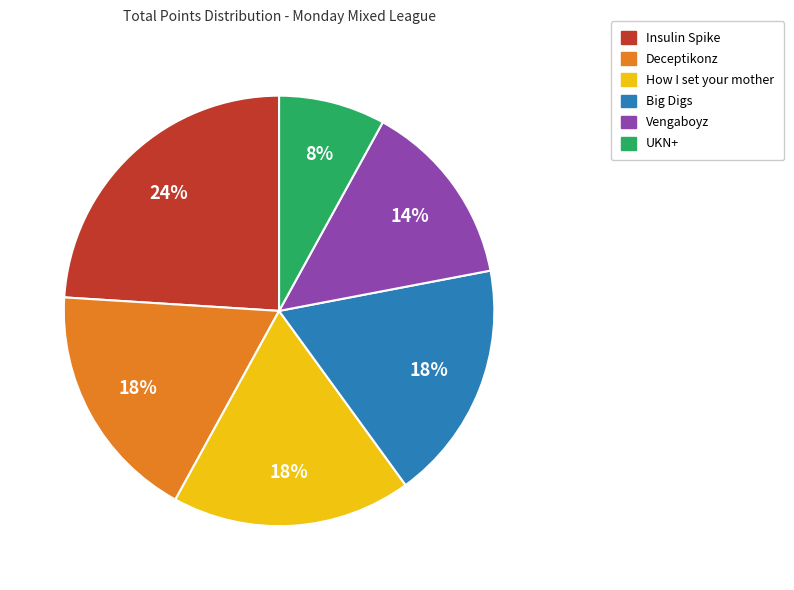

To the nearest percent, what is the difference between the Insulin Spike and Deceptikonz slice percentages?

6%